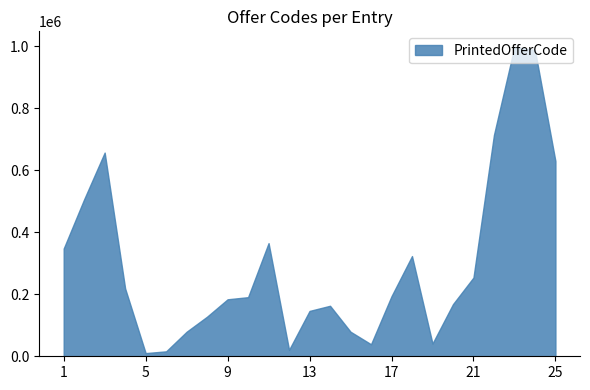

Is it true that the value at 9 is 299423?

False